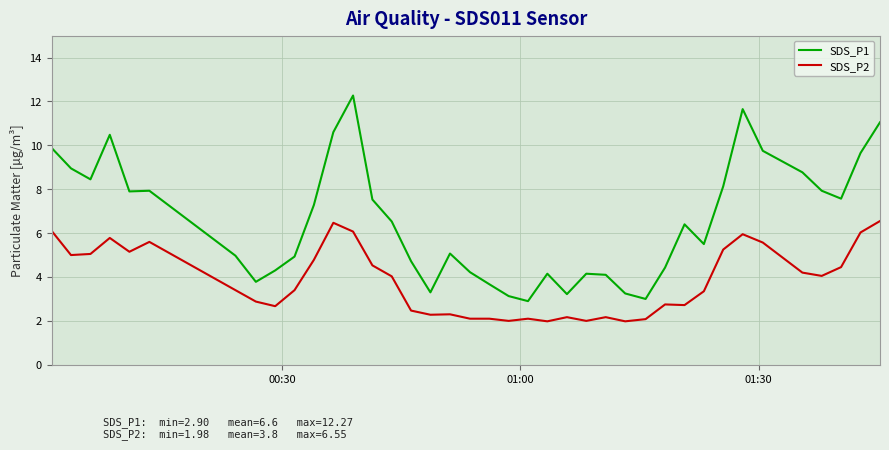

What is the difference between the maximum and second lowest values in the SDS_P2 series?

4.6